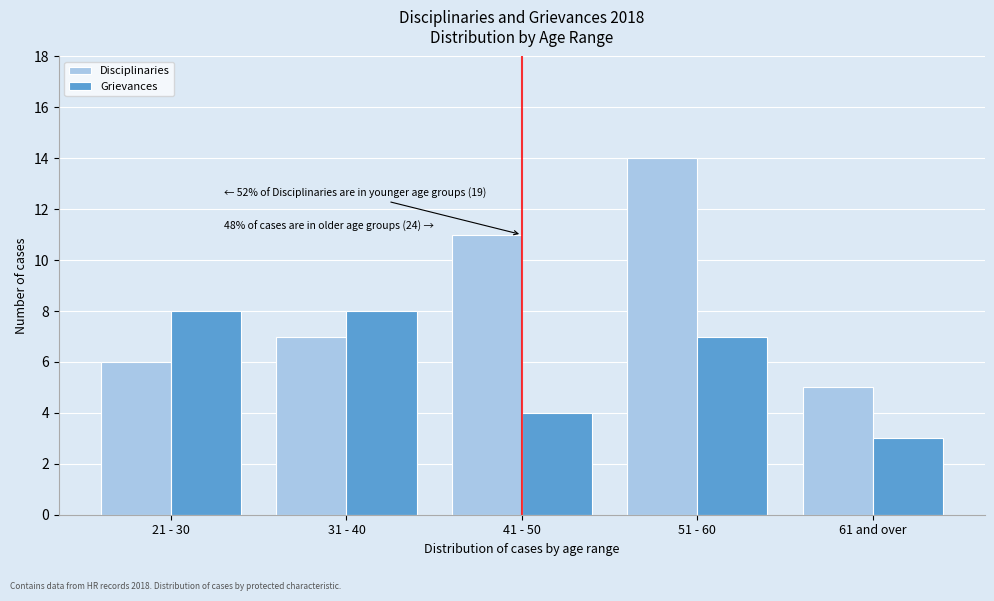

Reading right to left, list all the values displayed in this chart.

Disciplinaries: 61 and over=5	51 - 60=14	41 - 50=11	31 - 40=7	21 - 30=6
Grievances: 61 and over=3	51 - 60=7	41 - 50=4	31 - 40=8	21 - 30=8